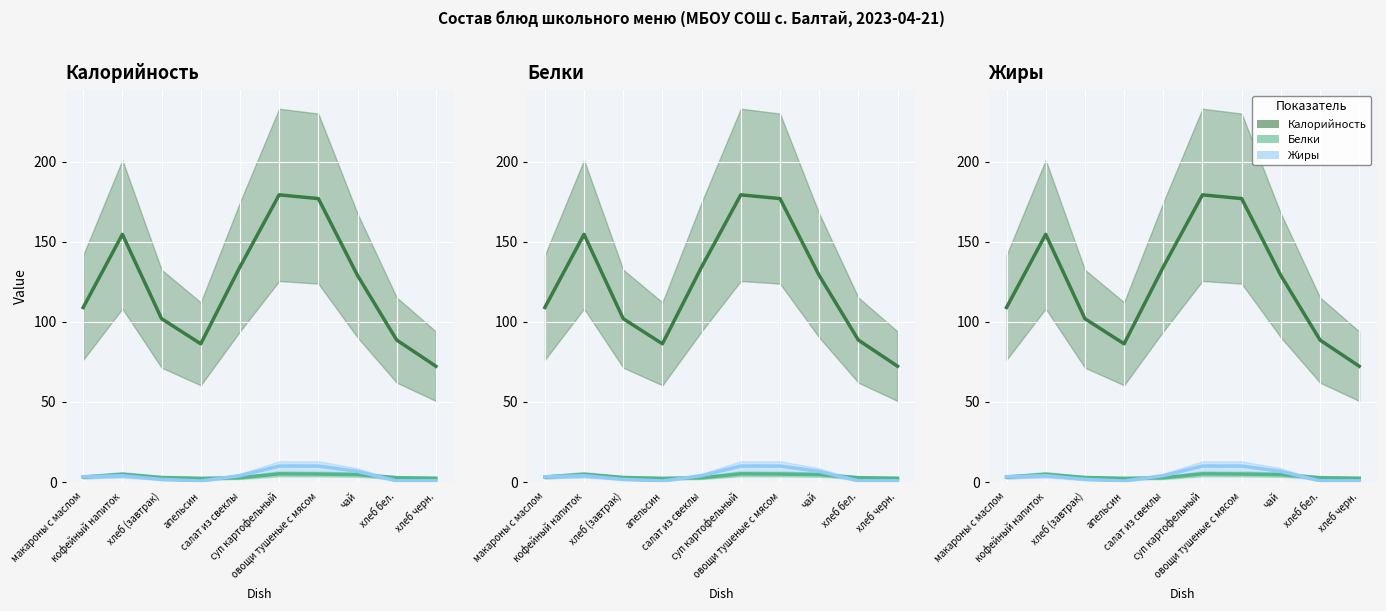

How many interior local peaks does the Жиры series have?

1